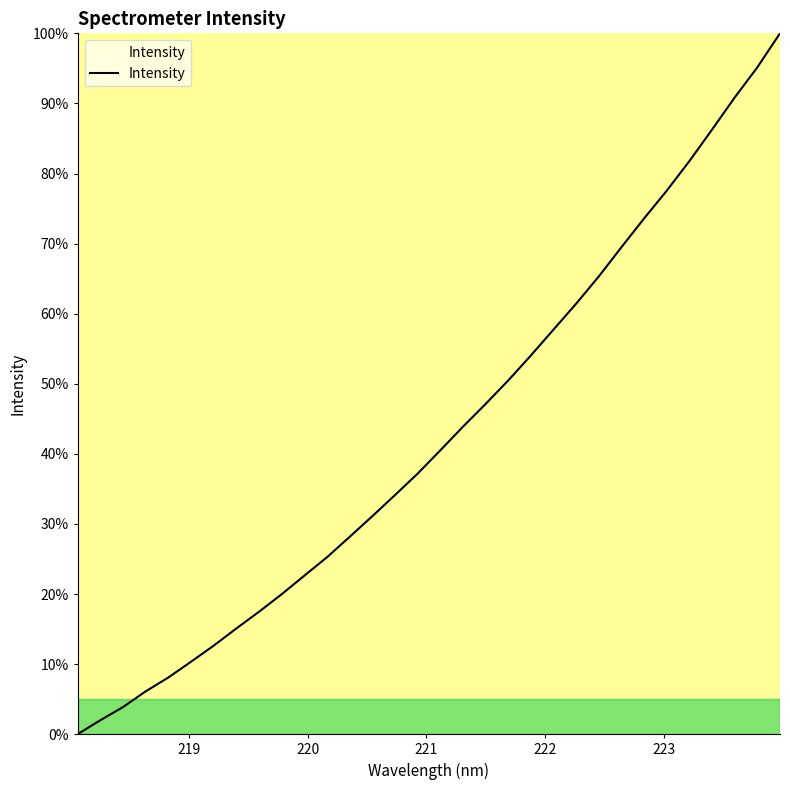

Is this an area chart (filled region under the line)?

No